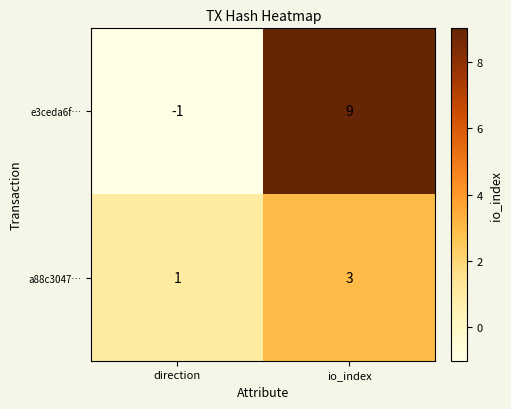

Is the value of e3ceda6f… at io_index greater than the value of a88c3047… at direction?

Yes